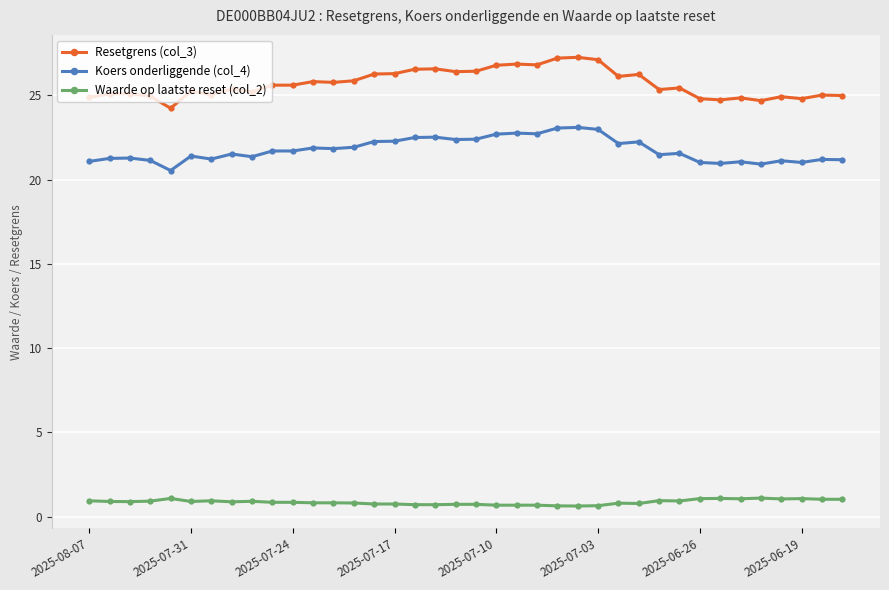

How many data points does each series have?

38